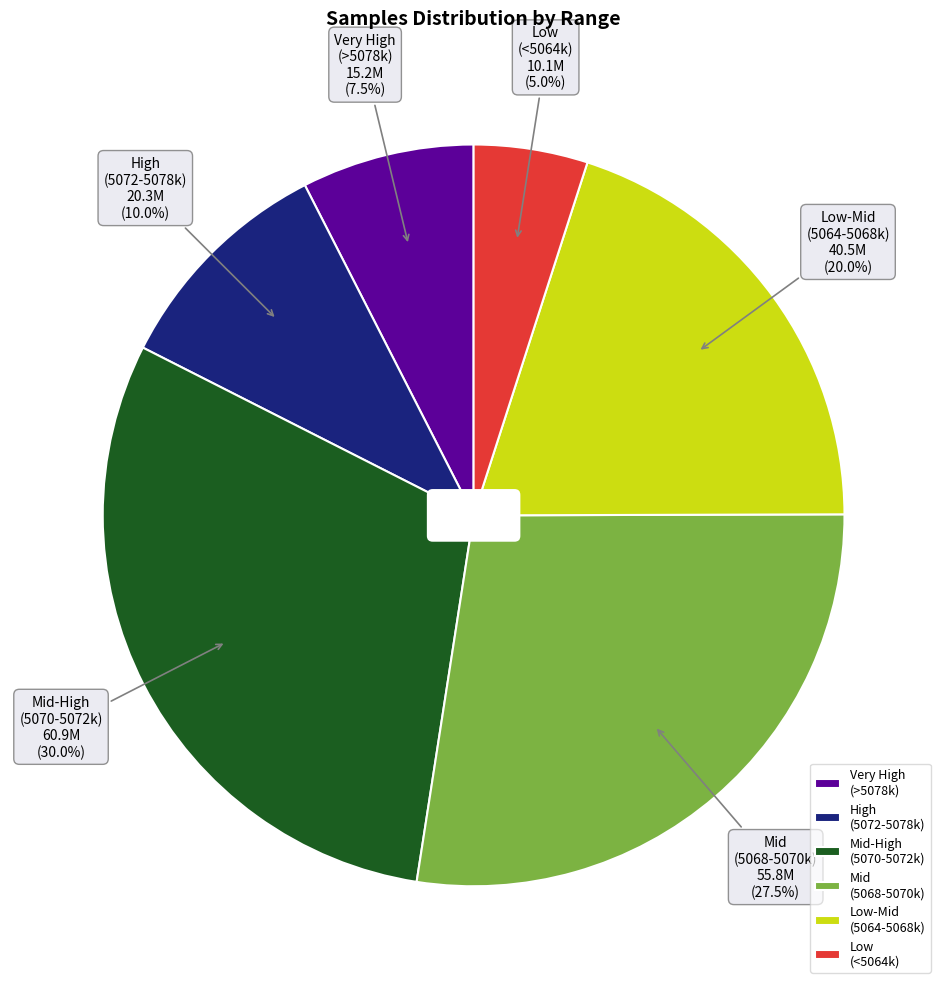

Count the number of slices in the pie.

6